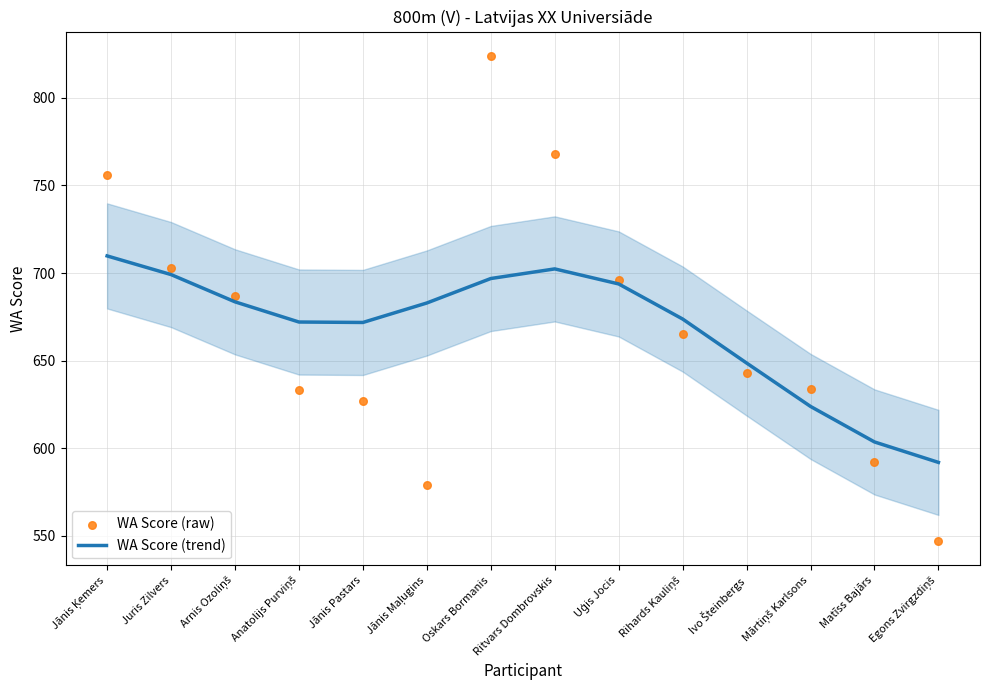

What is the total value across all series at Rihards Kauliņš?

1338.8